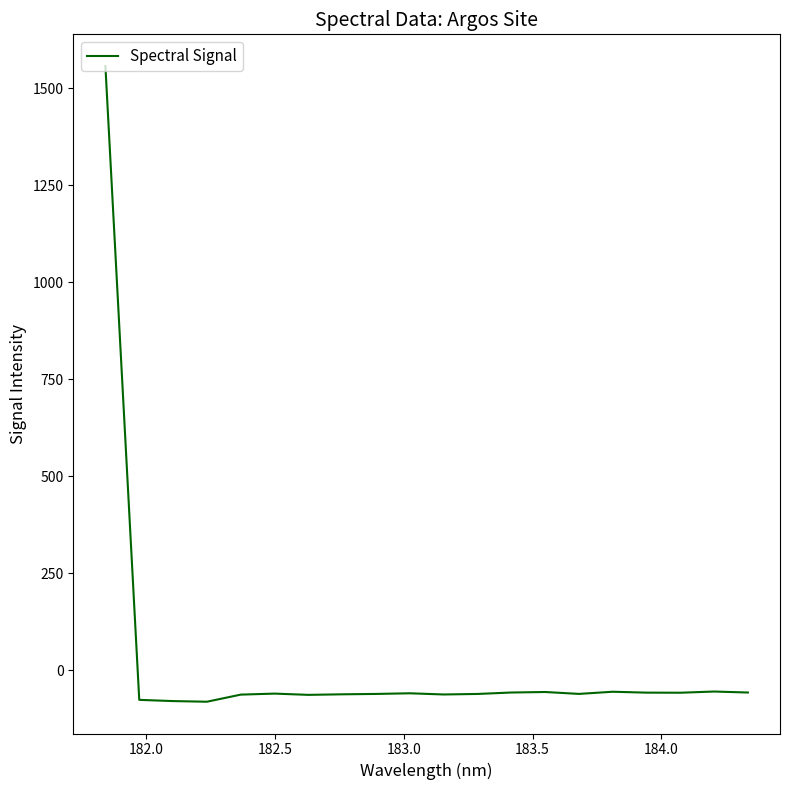

What is the maximum value shown in the chart?

1557.3